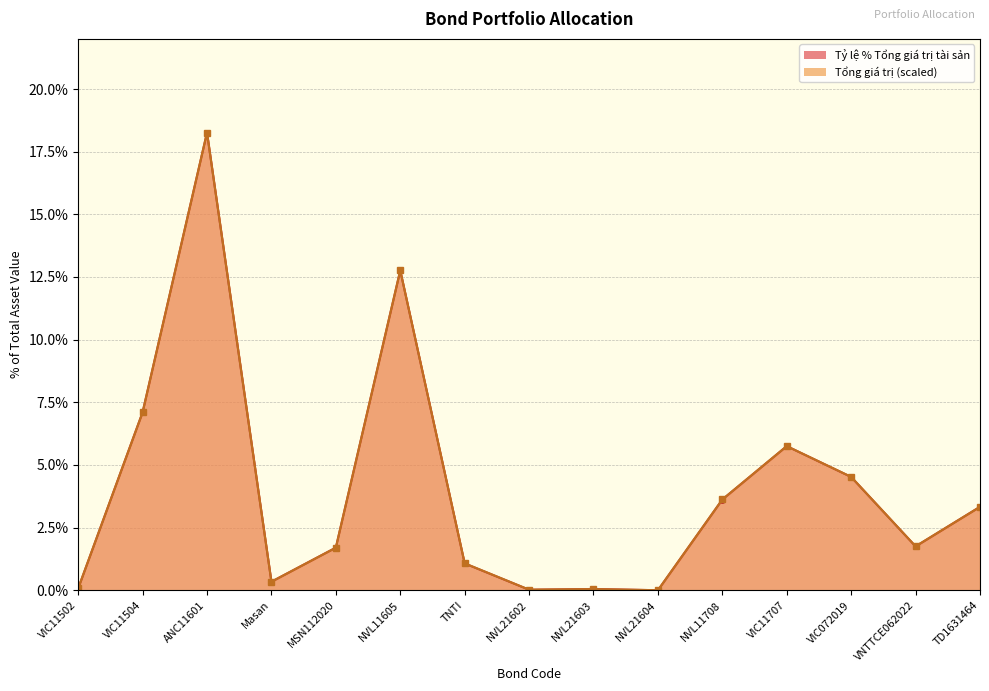

Is the value of Tổng giá trị (Đồng) scaled at ANC11601 greater than the value of Tỷ lệ % Tổng giá trị tài sản at VIC11707?

Yes